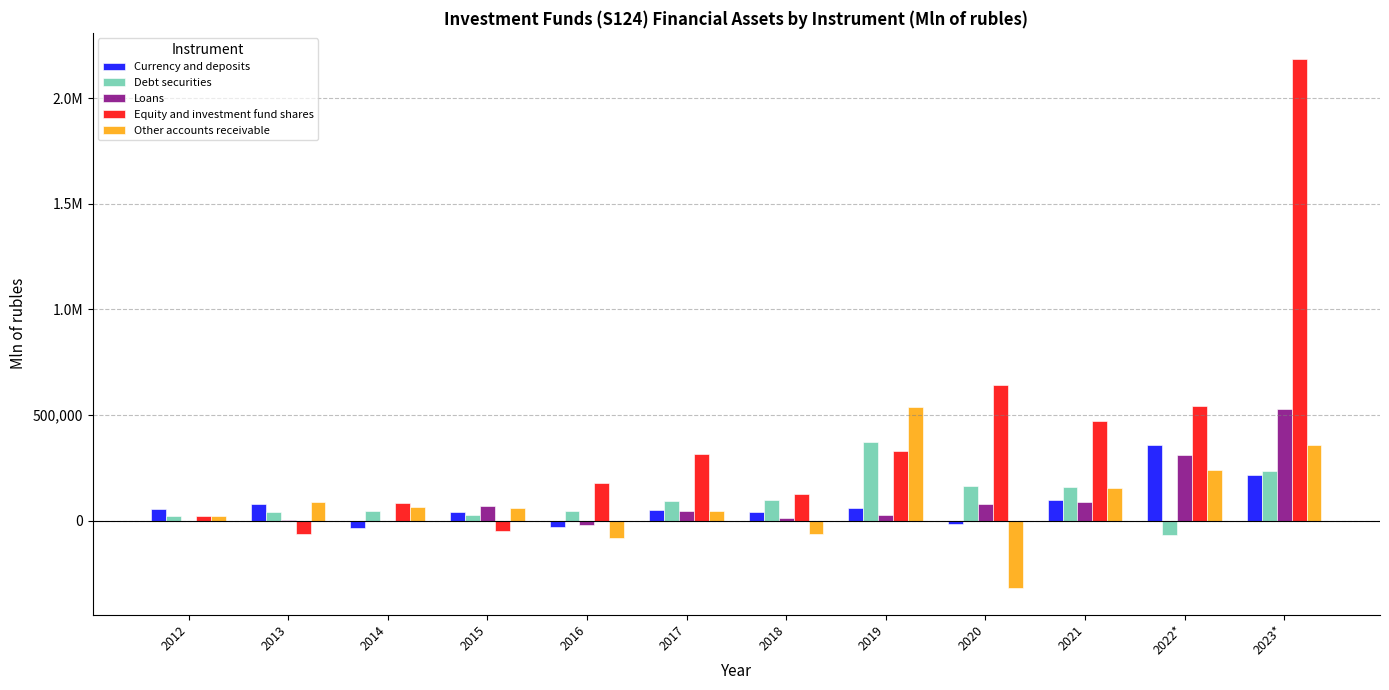

What is the sum of the Other accounts receivable values at 2017 and 2012?

65944